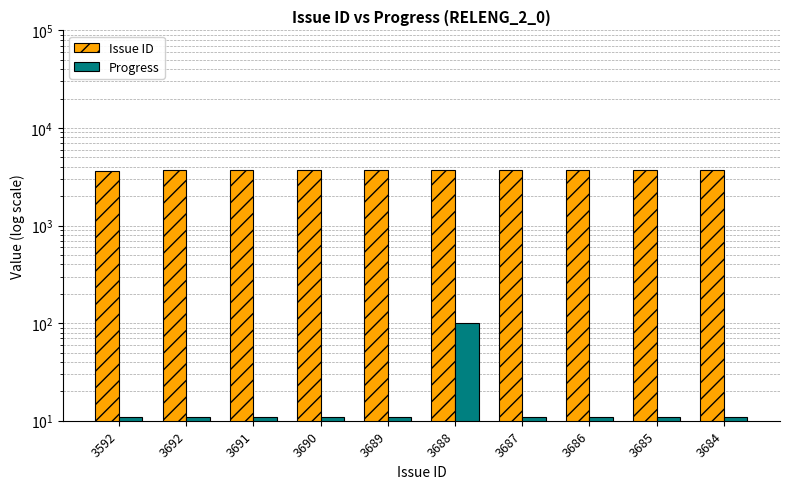

The Issue ID series shows 5775 at 3690. True or false?

False